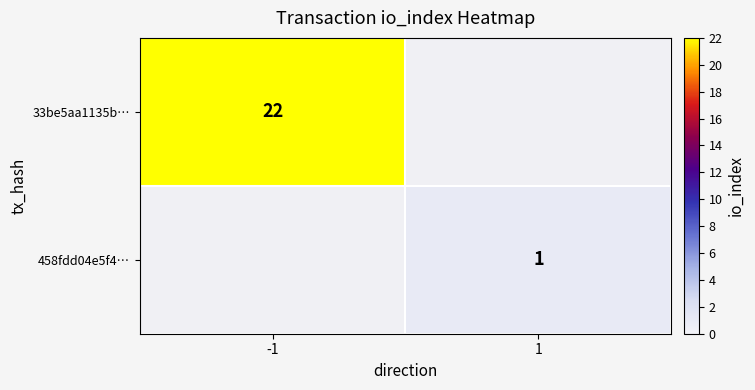

How many distinct data groups are displayed?

2